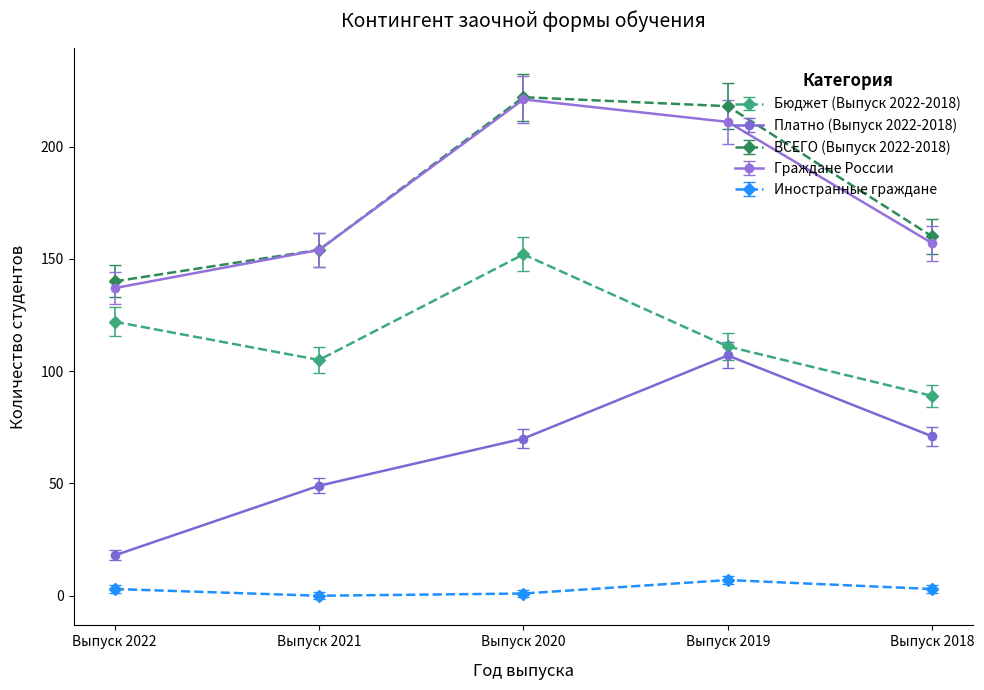

Between Выпуск 2021 and Выпуск 2020, which series saw the biggest shift?

ВСЕГО (Выпуск 2022-2018)